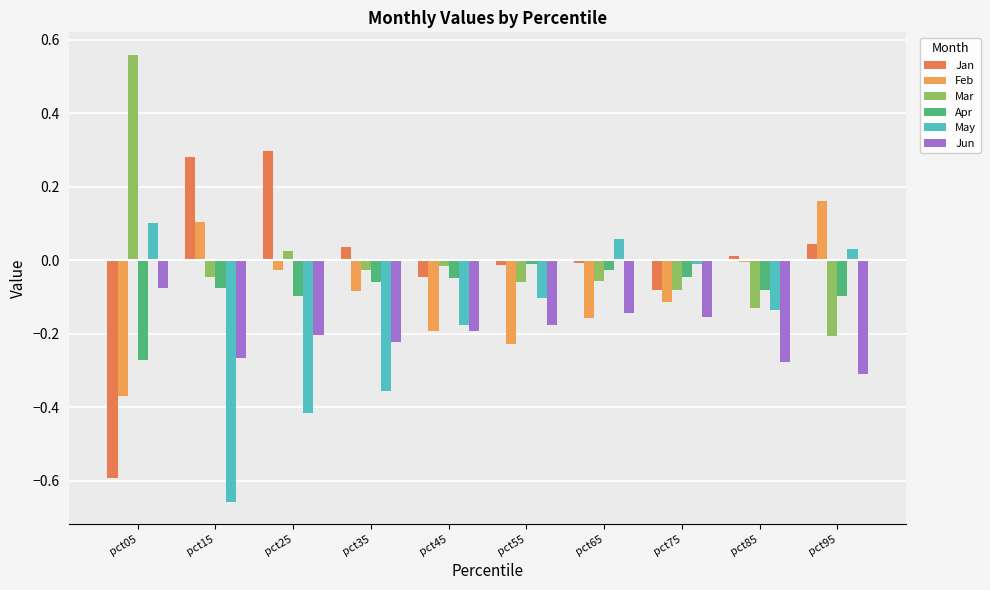

Reading left to right, transcribe all the data shown in this chart.

Jan: -0.6	0.3	0.3	0.0	-0.0	-0.0	-0.0	-0.1	0.0	0.0
Feb: -0.4	0.1	-0.0	-0.1	-0.2	-0.2	-0.2	-0.1	-0.0	0.2
Mar: 0.6	-0.0	0.0	-0.0	-0.0	-0.1	-0.1	-0.1	-0.1	-0.2
Apr: -0.3	-0.1	-0.1	-0.1	-0.0	-0.0	-0.0	-0.0	-0.1	-0.1
May: 0.1	-0.7	-0.4	-0.4	-0.2	-0.1	0.1	-0.0	-0.1	0.0
Jun: -0.1	-0.3	-0.2	-0.2	-0.2	-0.2	-0.1	-0.2	-0.3	-0.3